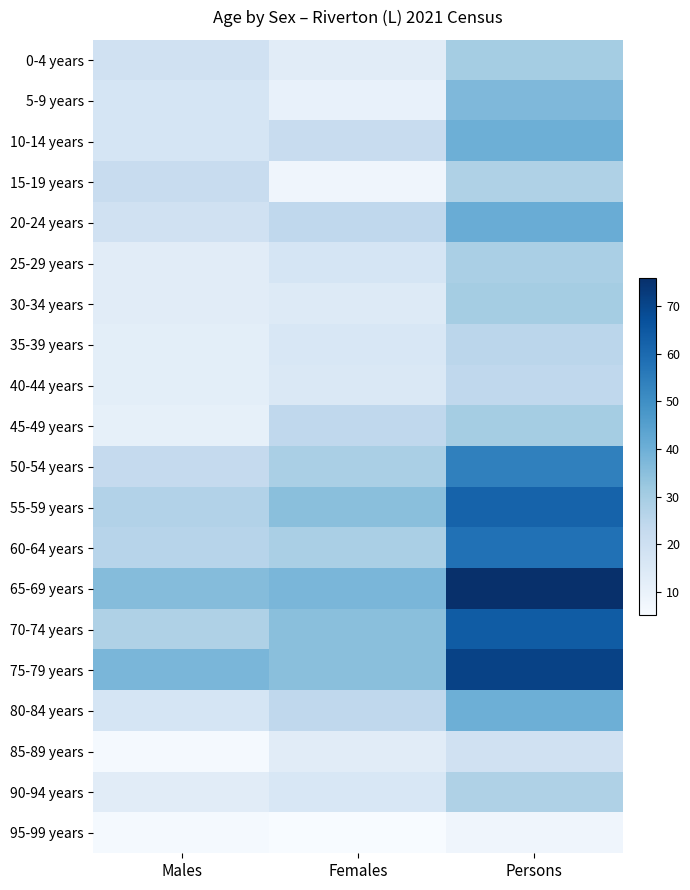

Reading right to left, transcribe all the data shown in this chart.

0-4 years: Persons=30	Females=13	Males=19
5-9 years: Persons=37	Females=10	Males=17
10-14 years: Persons=40	Females=22	Males=17
15-19 years: Persons=28	Females=8	Males=22
20-24 years: Persons=41	Females=24	Males=19
25-29 years: Persons=29	Females=17	Males=13
30-34 years: Persons=30	Females=14	Males=13
35-39 years: Persons=25	Females=16	Males=12
40-44 years: Persons=24	Females=15	Males=12
45-49 years: Persons=30	Females=24	Males=11
50-54 years: Persons=54	Females=29	Males=23
55-59 years: Persons=62	Females=35	Males=27
60-64 years: Persons=58	Females=29	Males=26
65-69 years: Persons=76	Females=38	Males=36
70-74 years: Persons=64	Females=35	Males=28
75-79 years: Persons=71	Females=35	Males=38
80-84 years: Persons=40	Females=24	Males=17
85-89 years: Persons=19	Females=13	Males=6
90-94 years: Persons=28	Females=16	Males=13
95-99 years: Persons=8	Females=5	Males=6